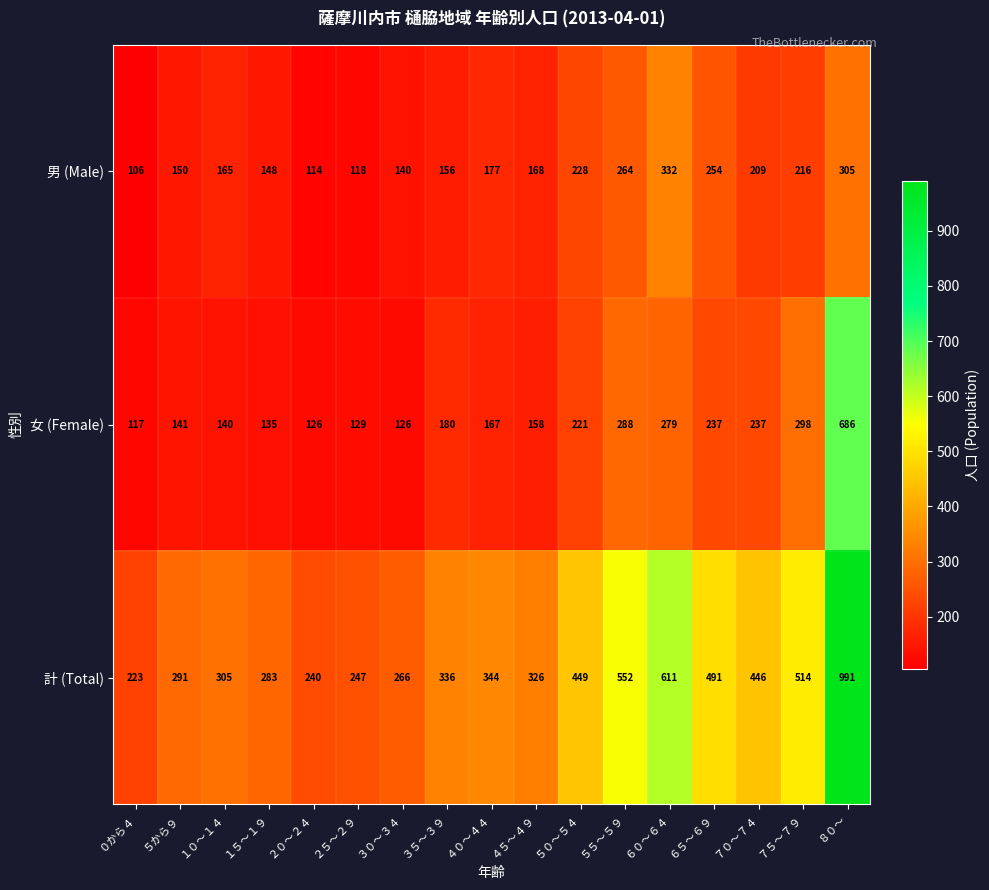

What is the maximum value for 男 (Male)?

332